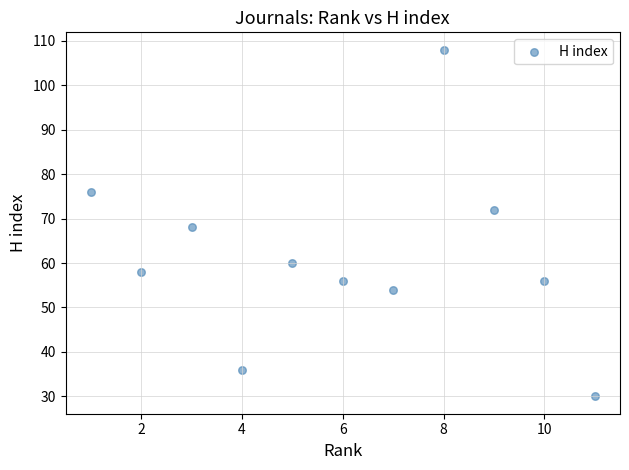

What is the average X value?

6